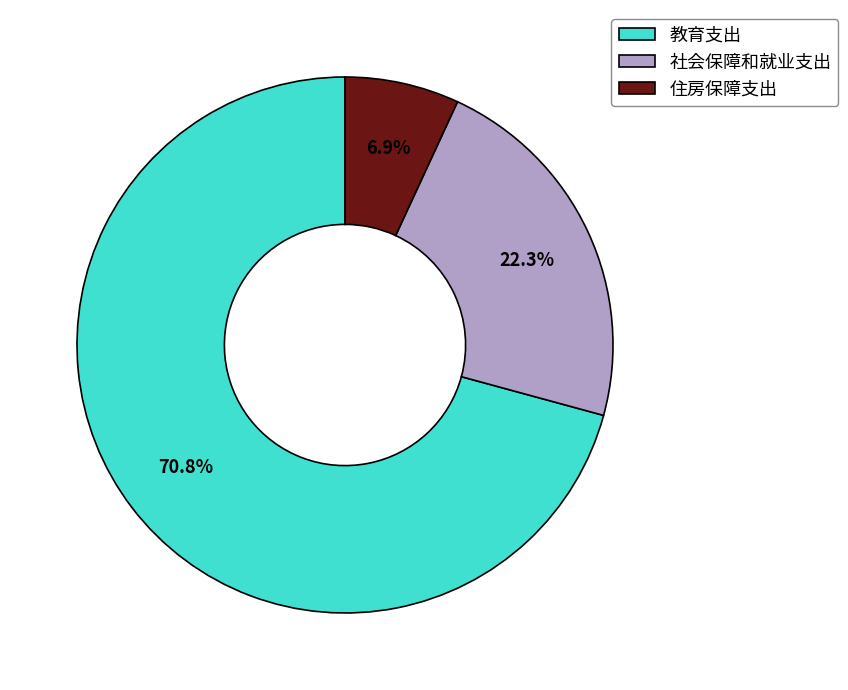

Approximately how many times larger is the value at 教育支出 compared to 住房保障支出?

10.3